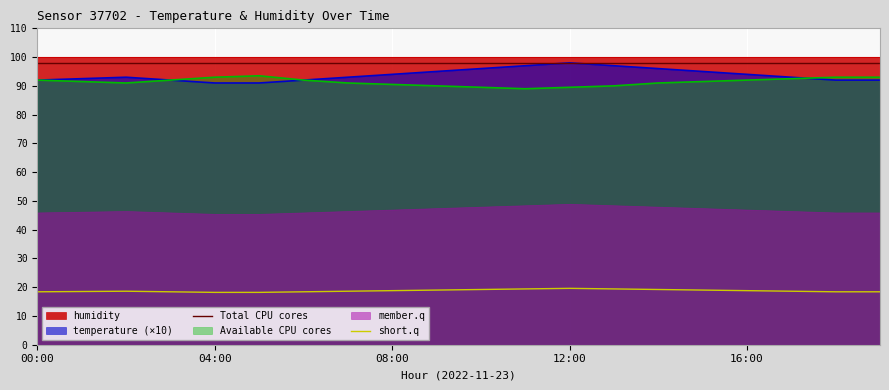

At which label does Total CPU cores reach its peak?

00:00